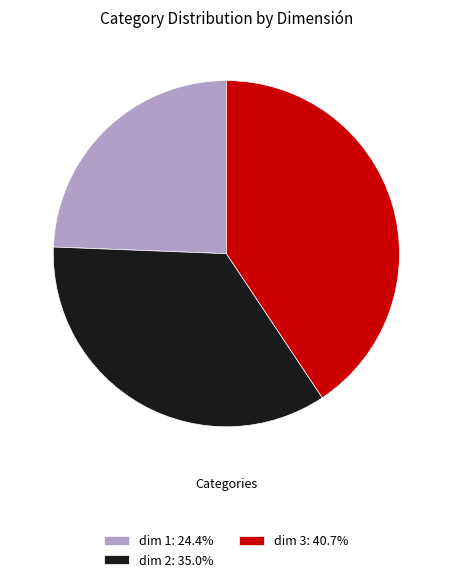

Is it true that dim 1 is 24% of the pie?

True